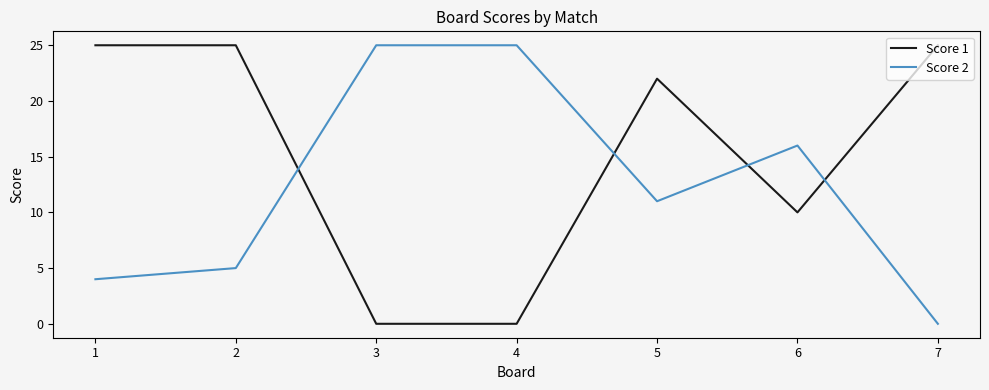

List the series in order of their overall mean, lowest first.

Score 2, Score 1